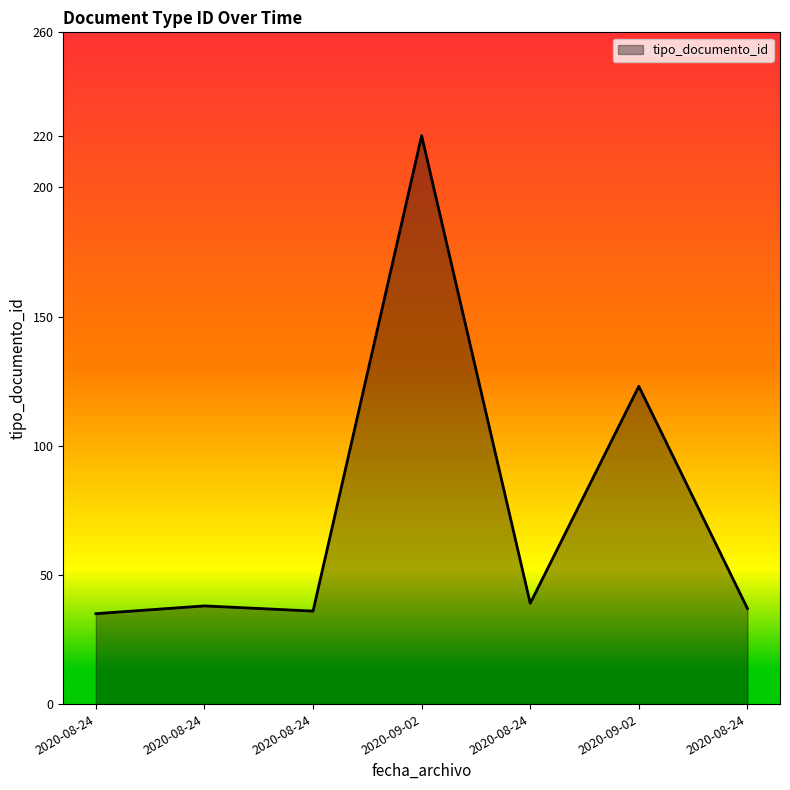

What is the label of the 4th point from the right?

2020-09-02